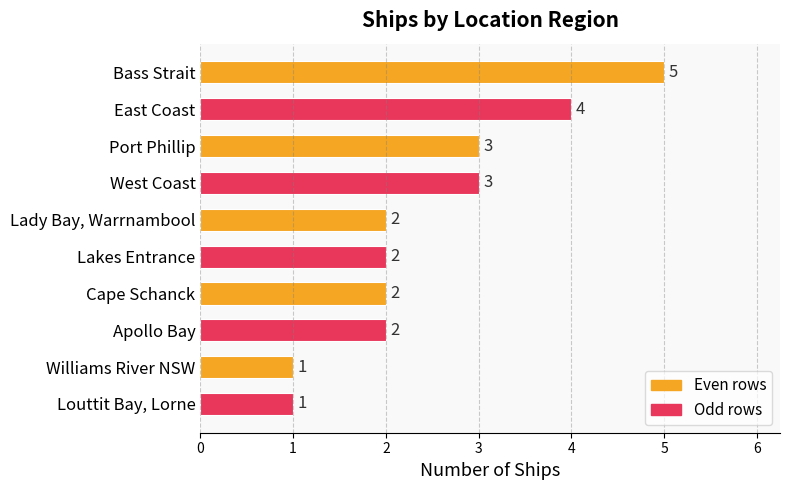

Is it true that the value at West Coast is 3?

True